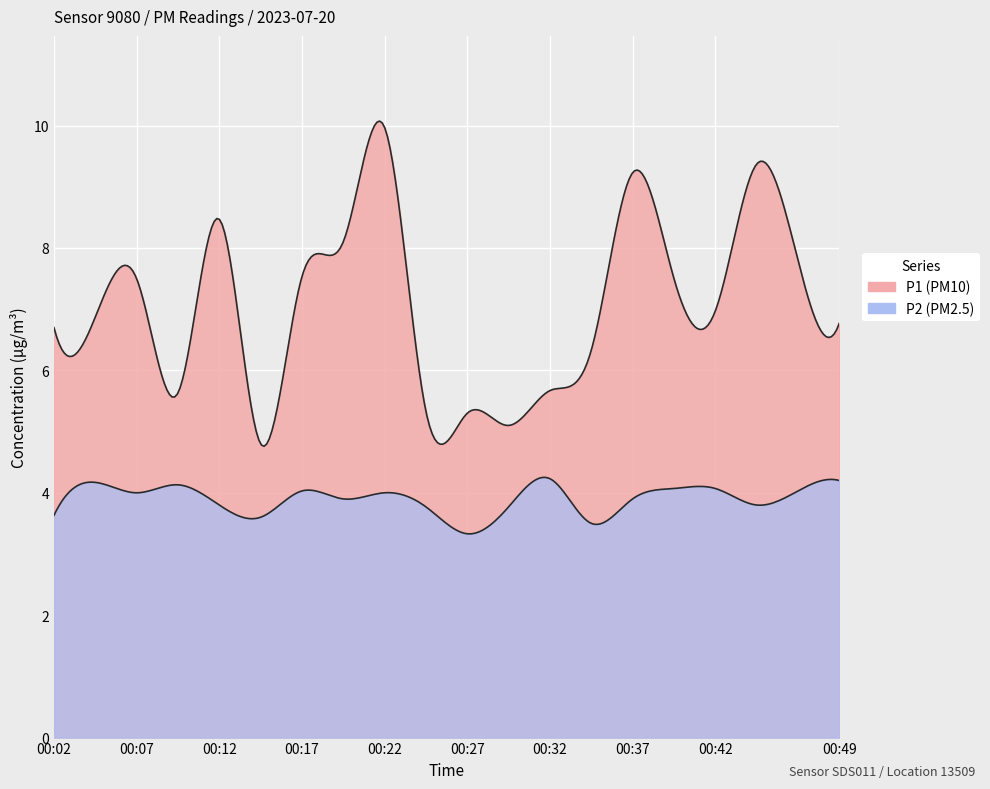

At how many categories does at least one series exceed 9?

3